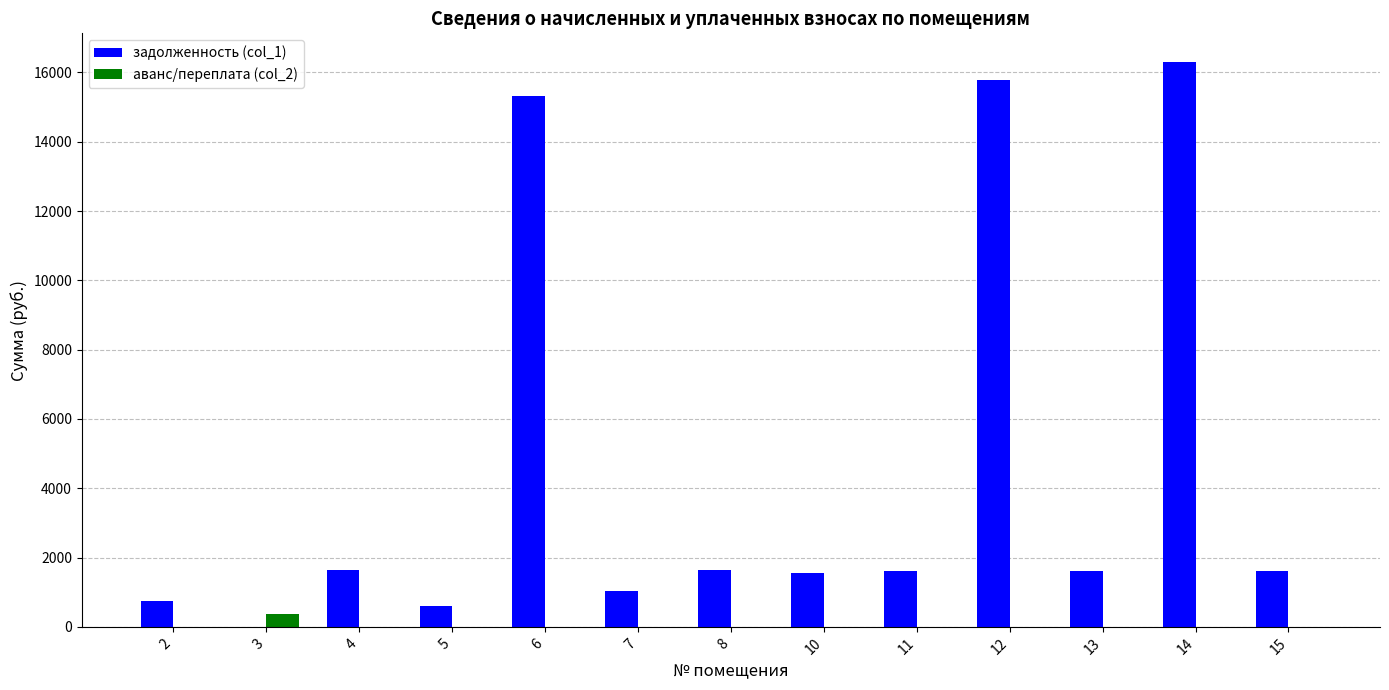

What is the sum of the задолженность (col_1) values at 11 and 2?

2347.6